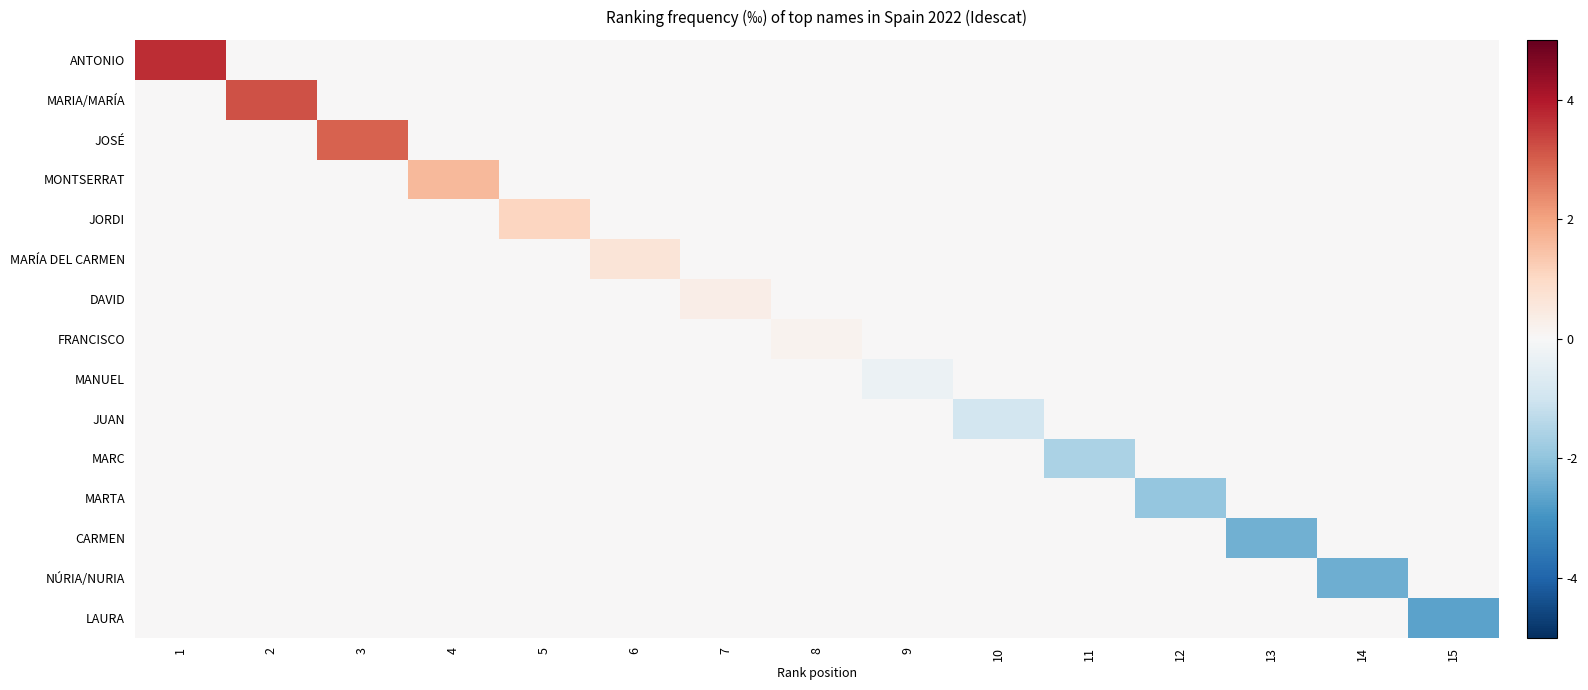

Count the number of categories in the chart.

15